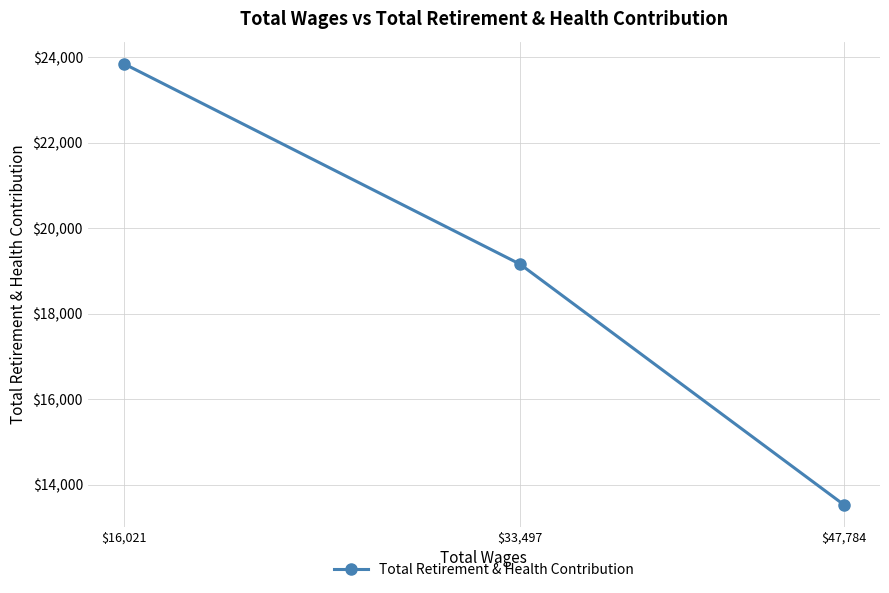

Between $16,021 and $33,497, which is larger?

$16,021